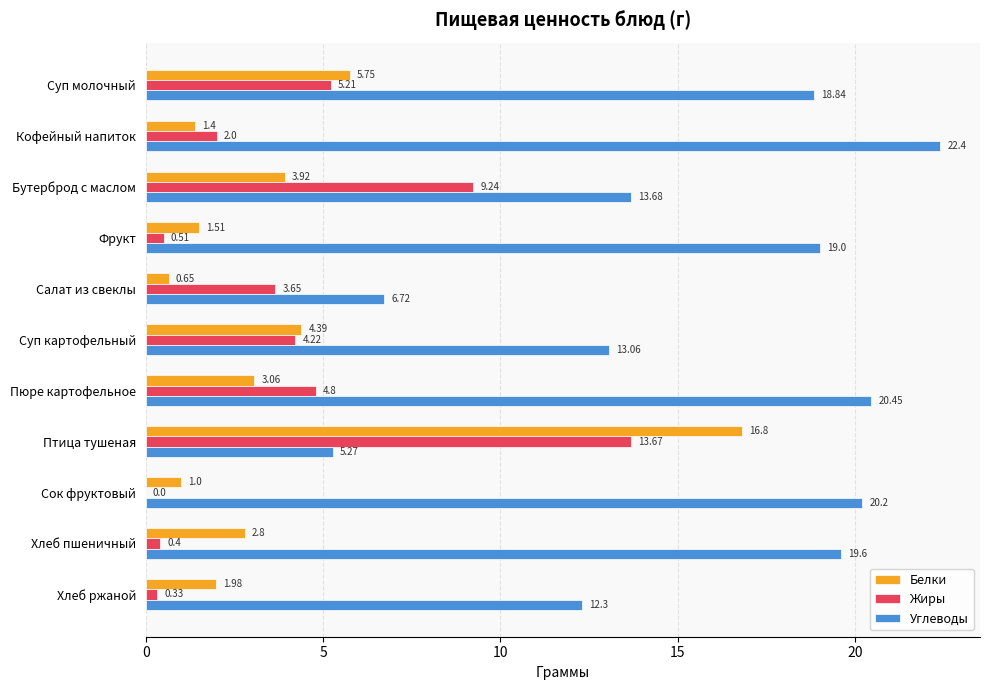

Between Суп картофельный and Пюре картофельное, which series saw the biggest shift?

Углеводы